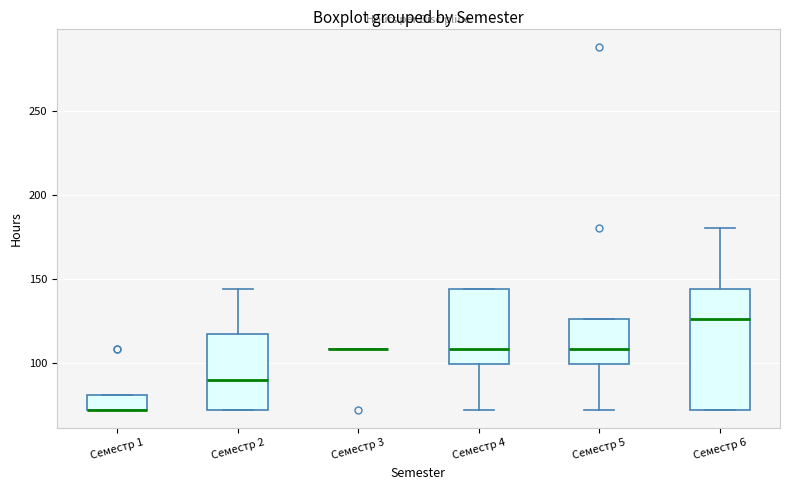

Reading left to right, transcribe this box plot: for each box, give where its median line is, the range the box spans, and where its two whiskers end, as read against the y-axis. The values are not printed on the chart, so give them approximately, as read against the axis.

Семестр 1: median 70 (drawn on the box's lower edge), box 70 to 80, whiskers 70 to 80
Семестр 2: median 90, box 70 to 115, whiskers 70 to 145
Семестр 3: box collapsed to a line at 110, whiskers 110 to 110
Семестр 4: median 110, box 100 to 145, whiskers 70 to 145
Семестр 5: median 110, box 100 to 125, whiskers 70 to 125
Семестр 6: median 125, box 70 to 145, whiskers 70 to 180